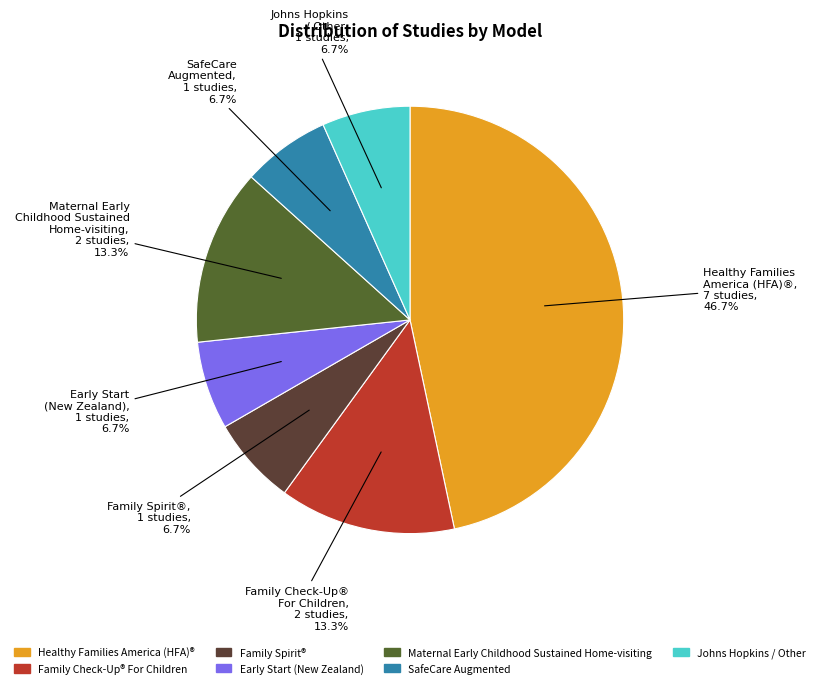

Which has a higher value, Maternal Early Childhood Sustained Home-visiting or SafeCare Augmented?

Maternal Early Childhood Sustained Home-visiting